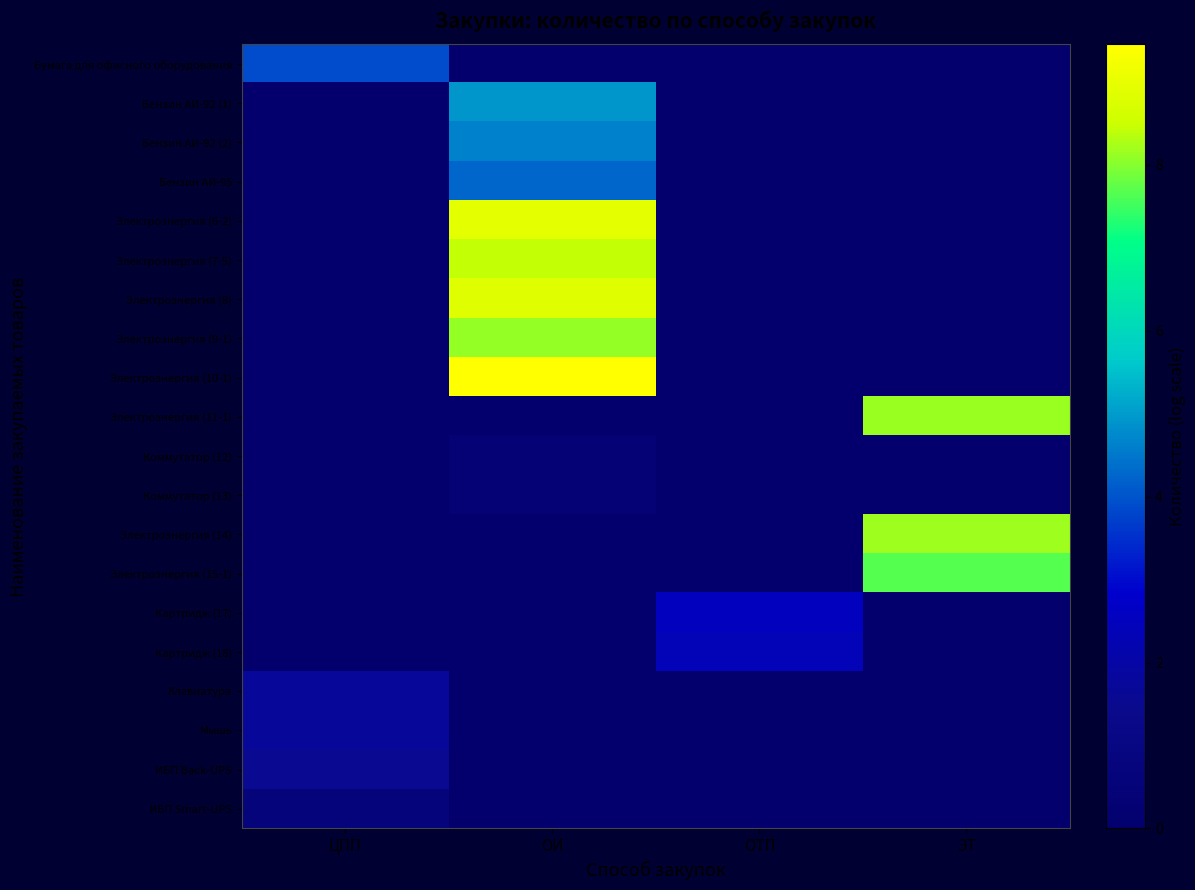

List the series in order of their peak value, highest first.

Электроэнергия (10-1), Электроэнергия (6-2), Электроэнергия (8), Электроэнергия (7-5), Электроэнергия (14), Электроэнергия (11-1), Электроэнергия (9-1), Электроэнергия (15-1), Бензин АИ-92 (1), Бензин АИ-92 (2), Бензин АИ-95, Бумага для офисного оборудования, Картридж (17), Картридж (18), Клавиатура, Мышь, ИБП Back-UPS, ИБП Smart-UPS, Коммутатор (12), Коммутатор (13)